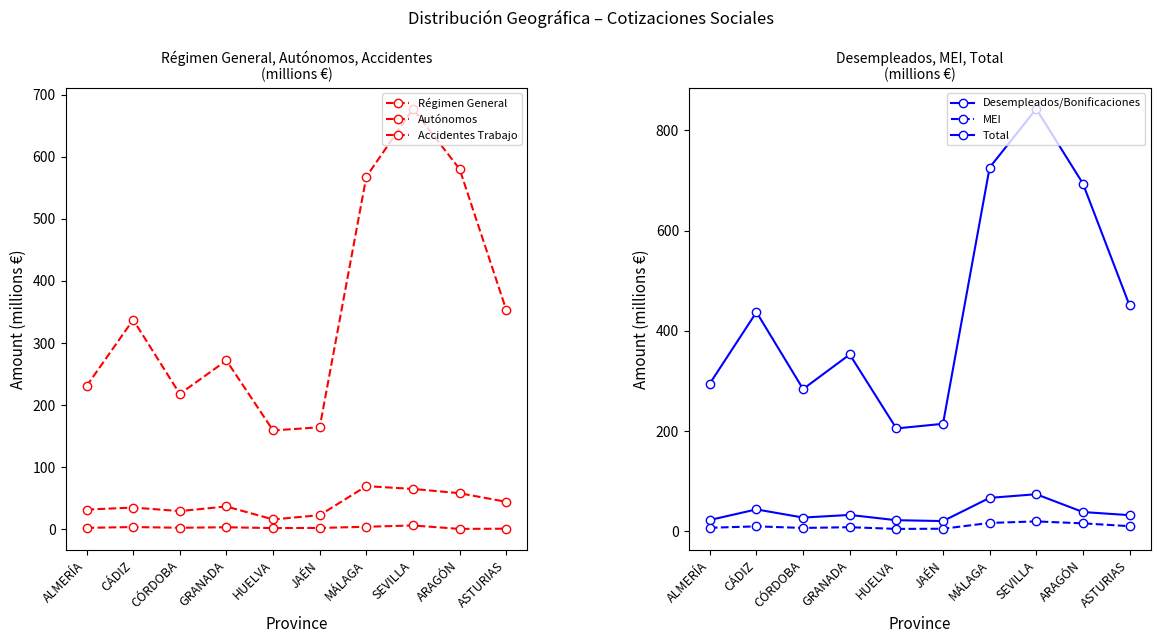

At how many categories does at least one series exceed 291?

7